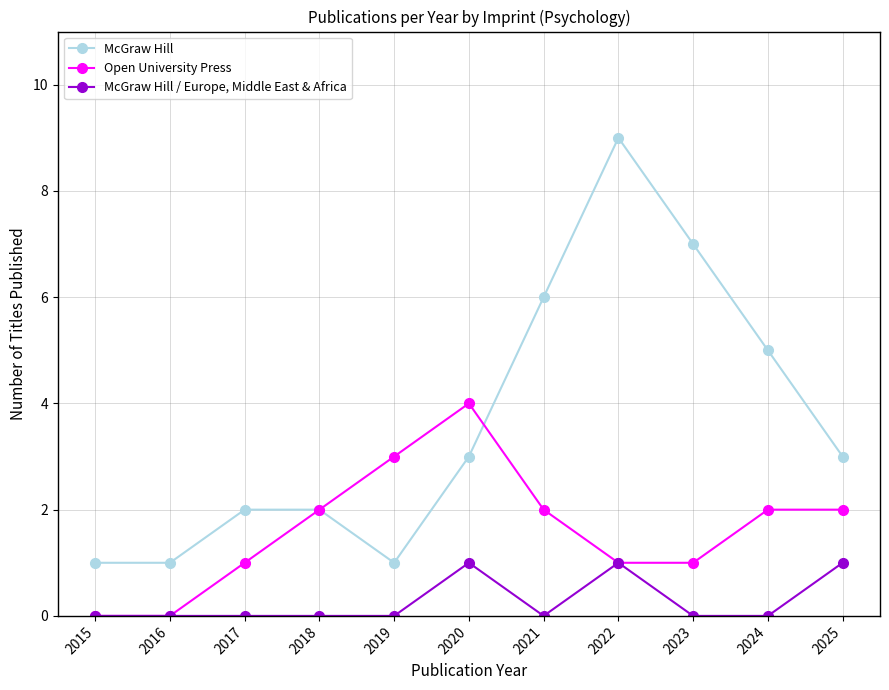

Reading left to right, list all the values displayed in this chart.

McGraw Hill: 2015=1	2016=1	2017=2	2018=2	2019=1	2020=3	2021=6	2022=9	2023=7	2024=5	2025=3
Open University Press: 2015=0	2016=0	2017=1	2018=2	2019=3	2020=4	2021=2	2022=1	2023=1	2024=2	2025=2
McGraw Hill / Europe, Middle East & Africa: 2015=0	2016=0	2017=0	2018=0	2019=0	2020=1	2021=0	2022=1	2023=0	2024=0	2025=1